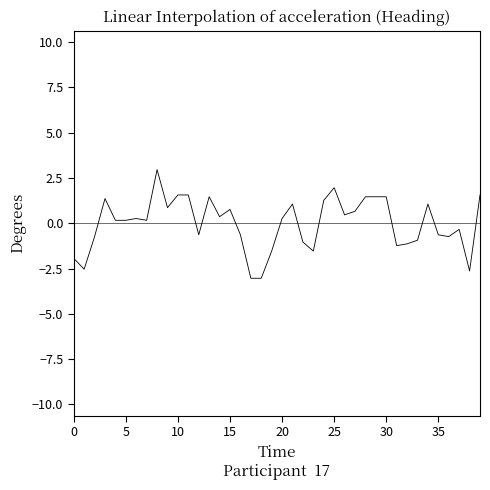

What is the difference between the maximum and minimum values?

6.0